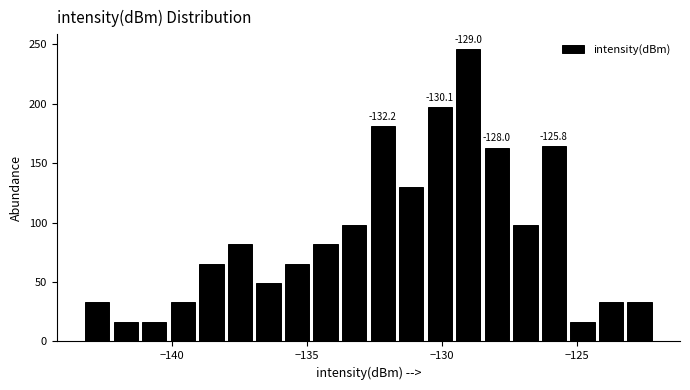

Around what value on the x-axis is the tallest bar? Give the approximate position of its centre, as read against the axis.

-129.0